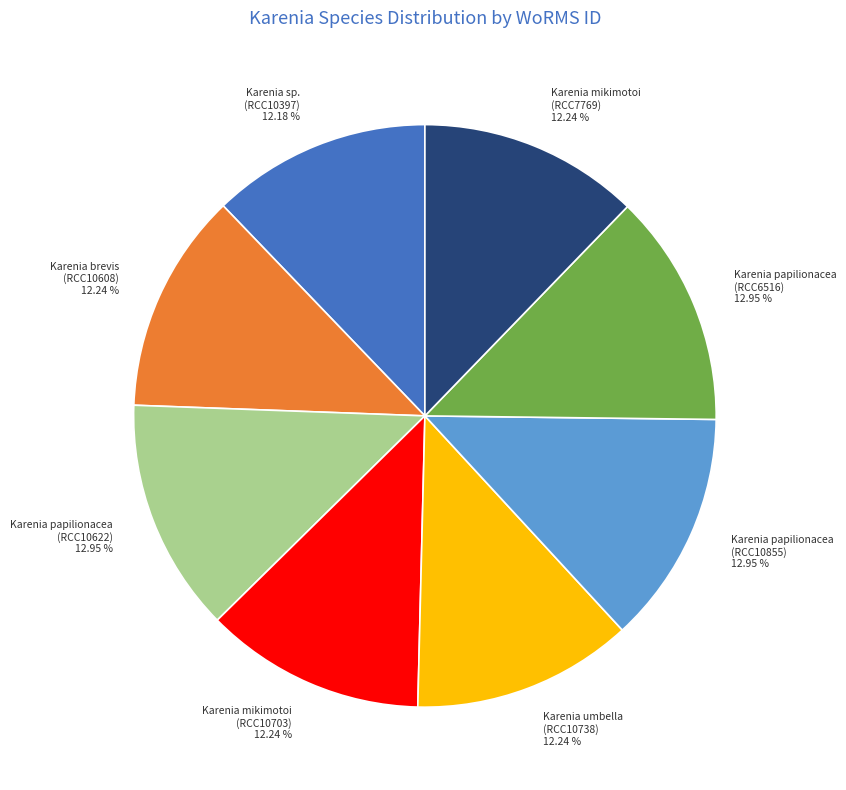

Do Karenia mikimotoi (RCC7769) 12.24 % and Karenia papilionacea (RCC6516) 12.95 % together represent more than half of the pie?

No